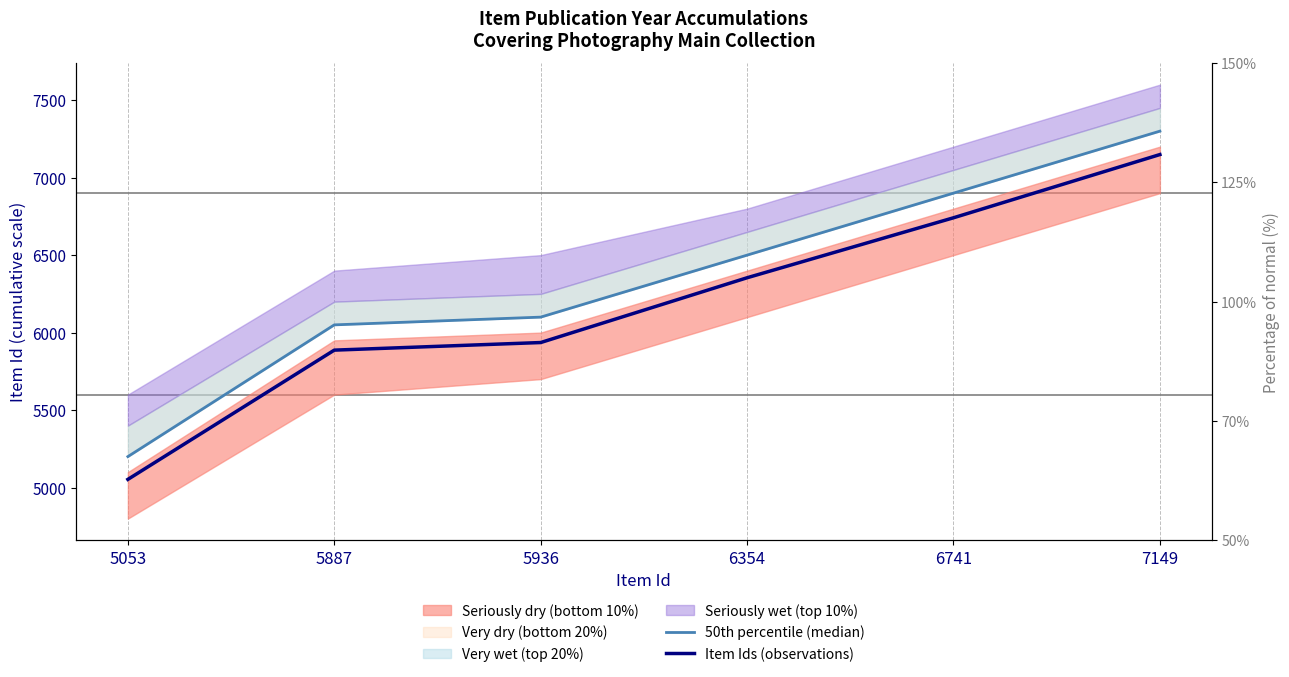

List the labels in order of Item Ids (observations) value, largest first.

7149, 6741, 6354, 5936, 5887, 5053